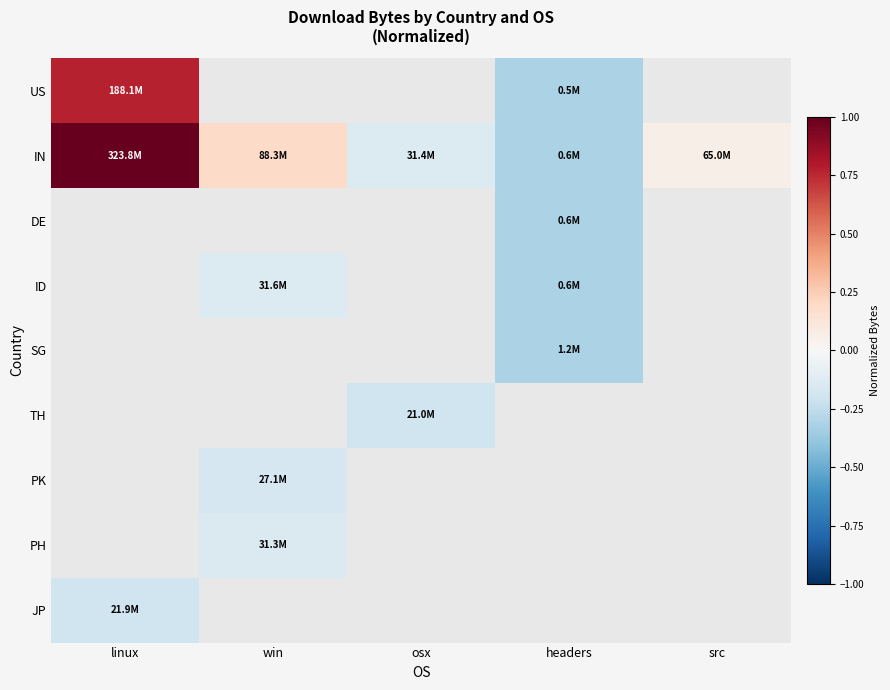

Which series changed the most between linux and headers?

IN